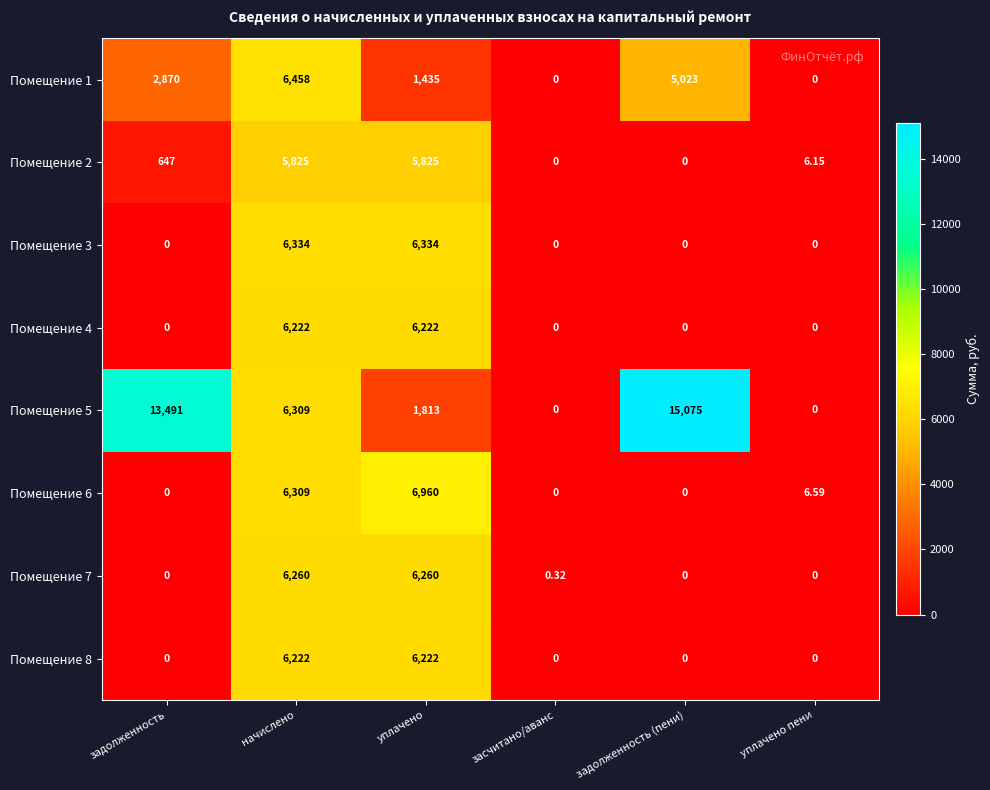

At which category is the sum across all series the highest?

начислено